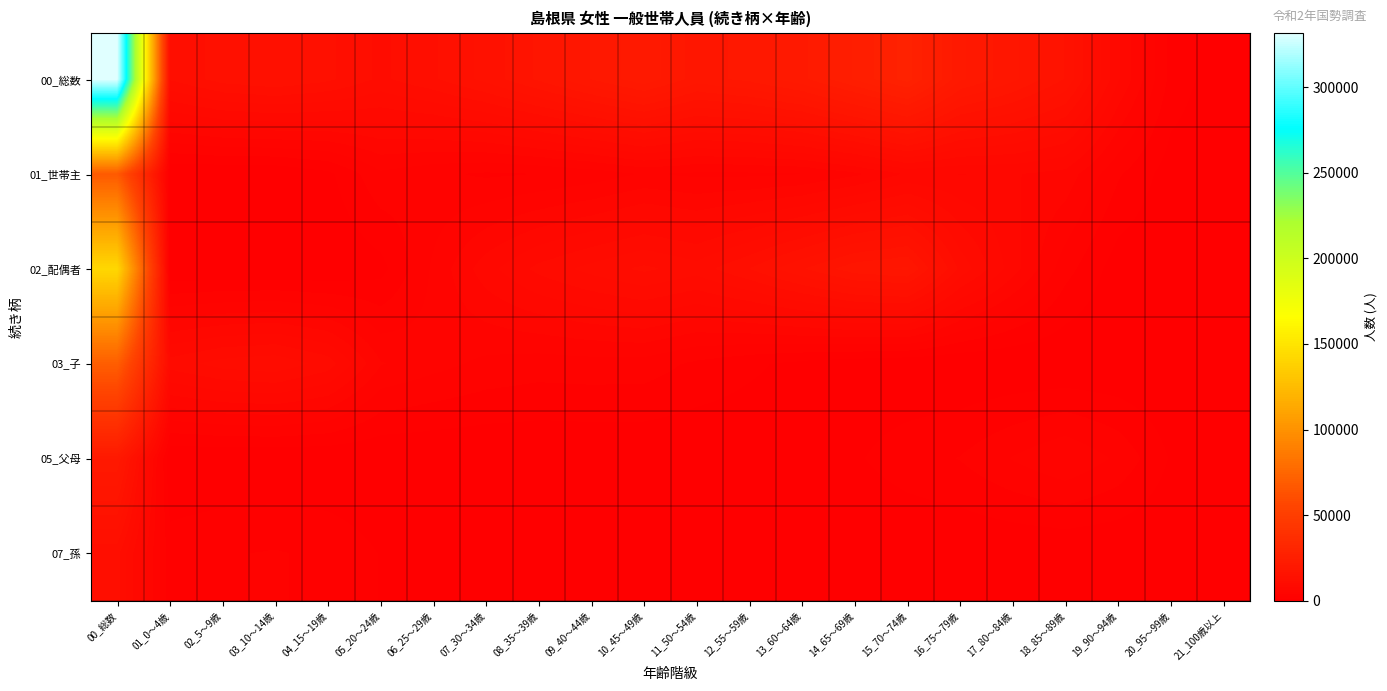

Reading left to right, extract all data points from this chart.

00_総数: 00_総数=331832	01_0～4歳=11797	02_5～9歳=13554	03_10～14歳=14183	04_15～19歳=13258	05_20～24歳=11376	06_25～29歳=12777	07_30～34歳=14681	08_35～39歳=17099	09_40～44歳=19494	10_45～49歳=21668	11_50～54歳=18833	12_55～59歳=19842	13_60～64歳=21658	14_65～69歳=24796	15_70～74歳=27853	16_75～79歳=21027	17_80～84歳=18495	18_85～89歳=15448	19_90～94歳=7942	20_95～99歳=2179	21_100歳以上=316
01_世帯主: 00_総数=67711	01_0～4歳=0	02_5～9歳=0	03_10～14歳=0	04_15～19歳=944	05_20～24歳=3636	06_25～29歳=2875	07_30～34歳=2380	08_35～39歳=2593	09_40～44歳=3087	10_45～49歳=4008	11_50～54歳=3623	12_55～59歳=3636	13_60～64歳=3825	14_65～69歳=4888	15_70～74歳=6650	16_75～79歳=6430	17_80～84歳=6578	18_85～89歳=6012	19_90～94歳=2776	20_95～99歳=606	21_100歳以上=62
02_配偶者: 00_総数=142032	01_0～4歳=0	02_5～9歳=0	03_10～14歳=0	04_15～19歳=17	05_20～24歳=806	06_25～29歳=4115	07_30～34歳=7259	08_35～39歳=9465	09_40～44歳=10832	10_45～49歳=11967	11_50～54歳=10972	12_55～59歳=12979	13_60～64歳=15429	14_65～69歳=17688	15_70～74歳=18362	16_75～79歳=11334	17_80～84歳=7081	18_85～89歳=3122	19_90～94歳=568	20_95～99歳=29	21_100歳以上=7
03_子: 00_総数=70239	01_0～4歳=9682	02_5～9歳=10937	03_10～14歳=11380	04_15～19歳=9832	05_20～24歳=5296	06_25～29歳=4366	07_30～34歳=3572	08_35～39歳=3222	09_40～44歳=3347	10_45～49歳=3293	11_50～54歳=2319	12_55～59歳=1564	13_60～64歳=892	14_65～69歳=382	15_70～74歳=139	16_75～79歳=9	17_80～84歳=7	18_85～89歳=0	19_90～94歳=0	20_95～99歳=0	21_100歳以上=0
05_父母: 00_総数=20674	01_0～4歳=0	02_5～9歳=0	03_10～14歳=0	04_15～19歳=0	05_20～24歳=0	06_25～29歳=0	07_30～34歳=0	08_35～39歳=0	09_40～44歳=5	10_45～49歳=22	11_50～54歳=86	12_55～59歳=202	13_60～64歳=485	14_65～69歳=1122	15_70～74歳=2025	16_75～79歳=2651	17_80～84歳=3976	18_85～89歳=5106	19_90～94歳=3649	20_95～99歳=1167	21_100歳以上=178
07_孫: 00_総数=12115	01_0～4歳=1942	02_5～9歳=2486	03_10～14歳=2692	04_15～19歳=2325	05_20～24歳=1237	06_25～29歳=758	07_30～34歳=373	08_35～39歳=202	09_40～44歳=72	10_45～49歳=25	11_50～54歳=3	12_55～59歳=0	13_60～64歳=0	14_65～69歳=0	15_70～74歳=0	16_75～79歳=0	17_80～84歳=0	18_85～89歳=0	19_90～94歳=0	20_95～99歳=0	21_100歳以上=0